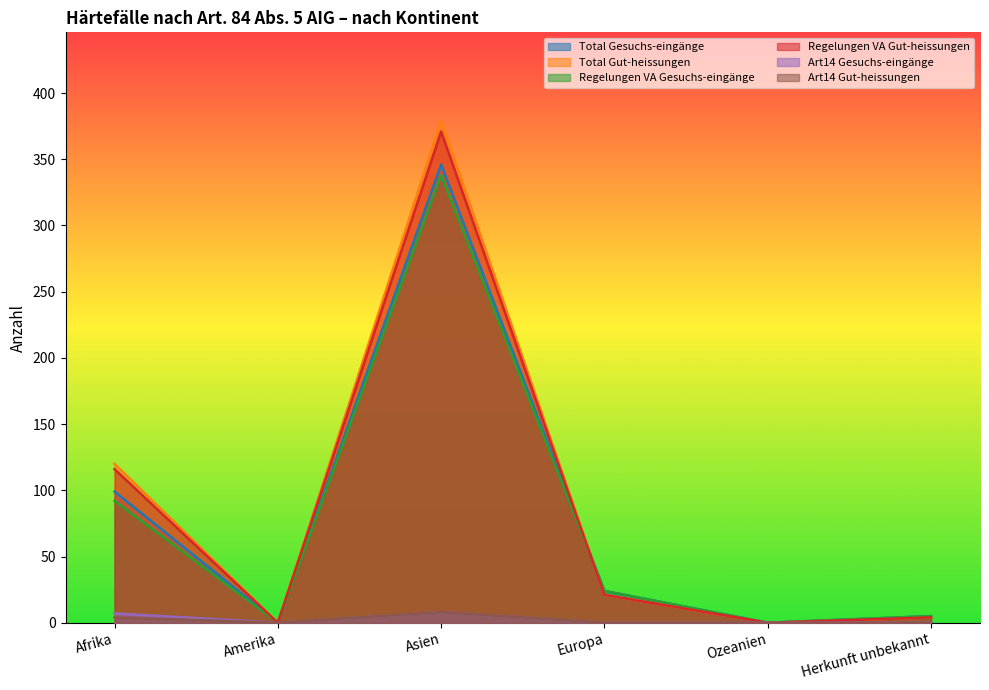

Does the chart display data point markers on the line(s)?

No